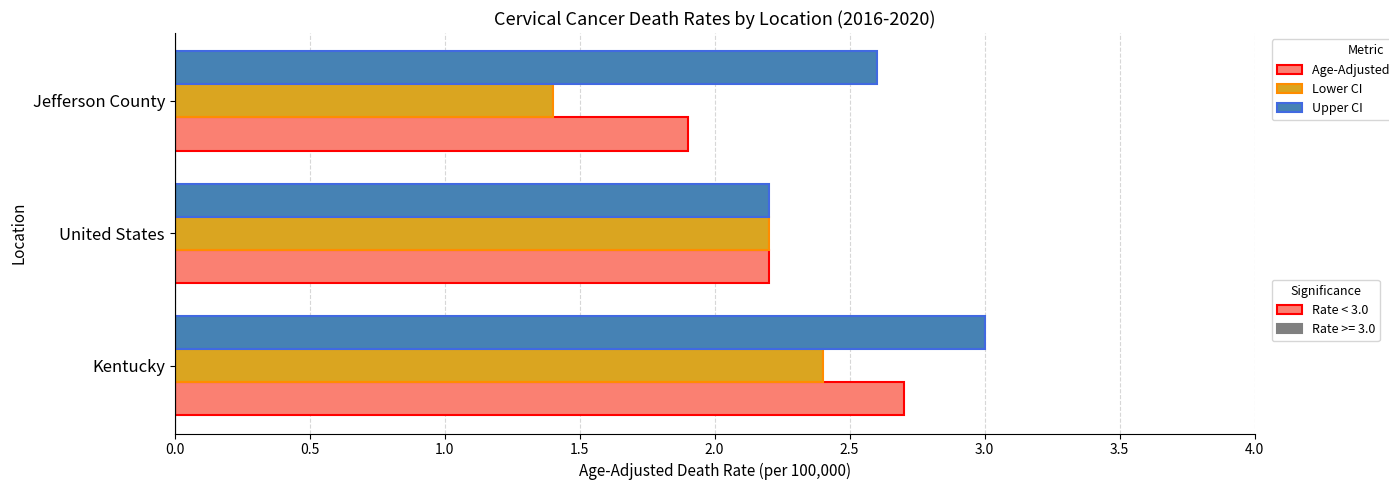

At which category does the chart reach its minimum across all series?

Jefferson County